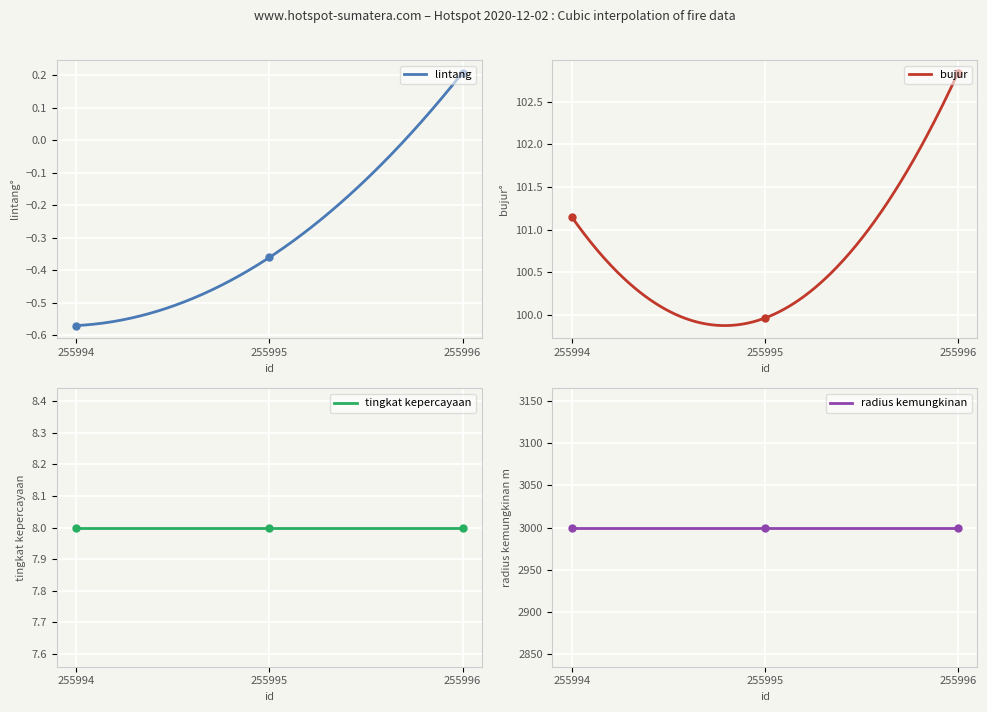

What is the difference between the maximum and minimum values in the bujur series?

2.9